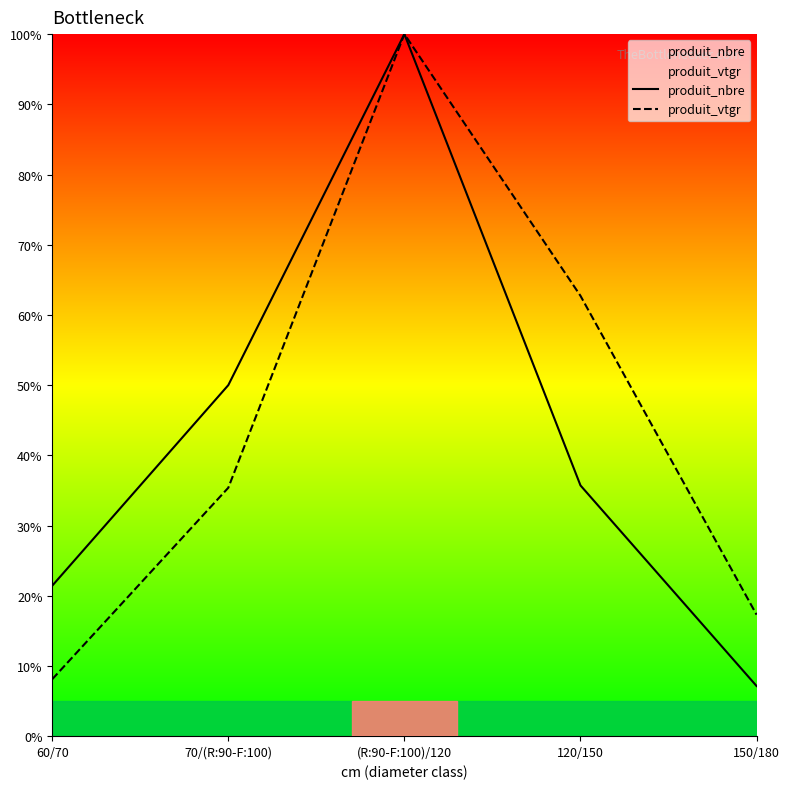

What position from the left is 70/(R:90-F:100)?

2